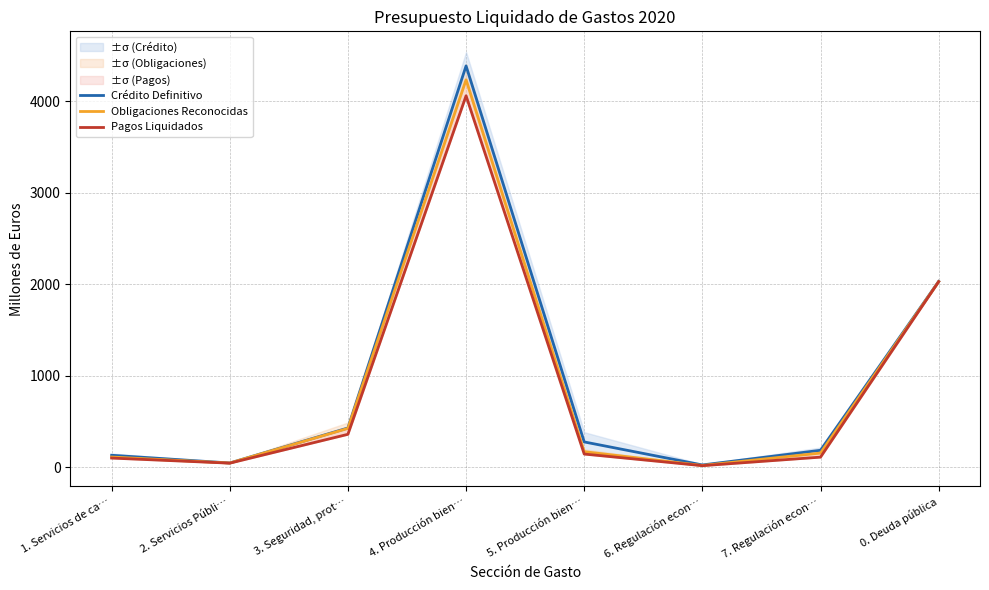

Reading left to right, what are all the values shown in this chart?

Crédito Definitivo: 128.5	44.0	427.1	4387.6	274.4	22.5	182.8	2030.1
Obligaciones Reconocidas: 109.0	43.6	422.5	4235.6	167.8	16.9	152.8	2027.7
Pagos Liquidados: 97.8	42.2	357.8	4060.9	141.8	14.6	108.0	2027.7